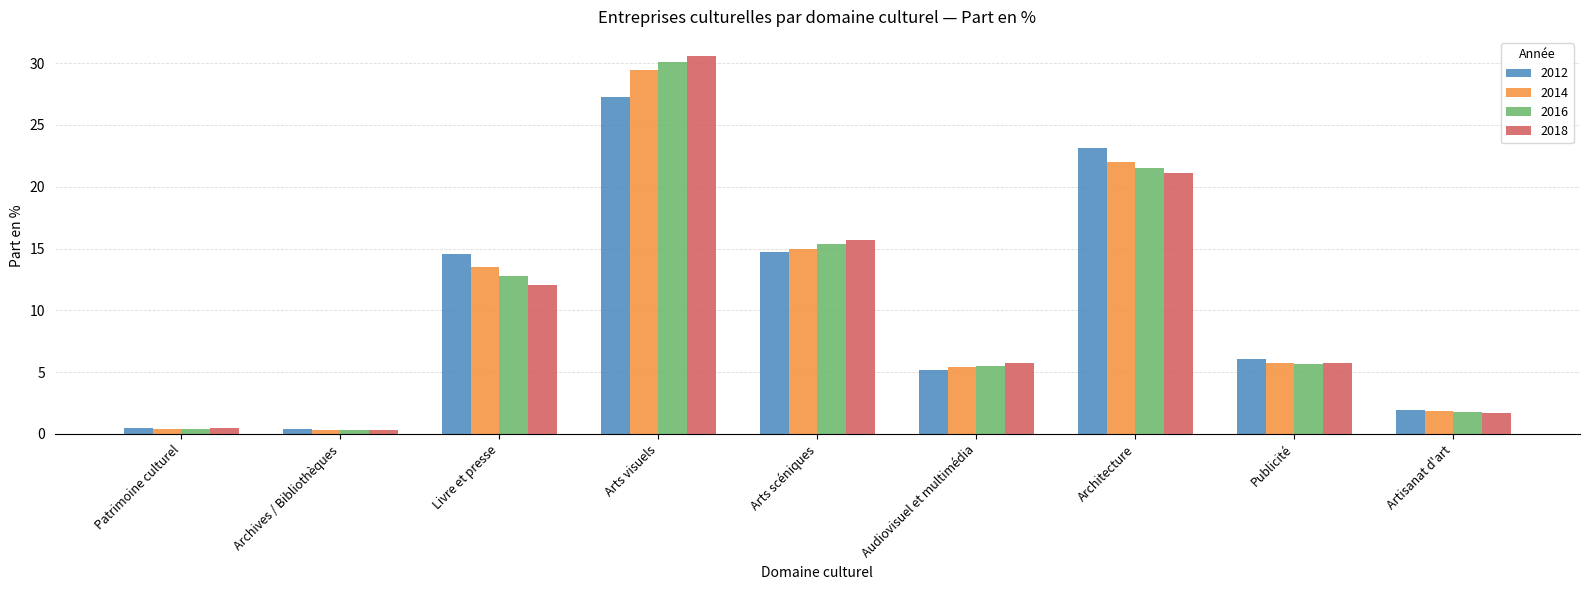

How many values in the 2012 series are below 6?

4